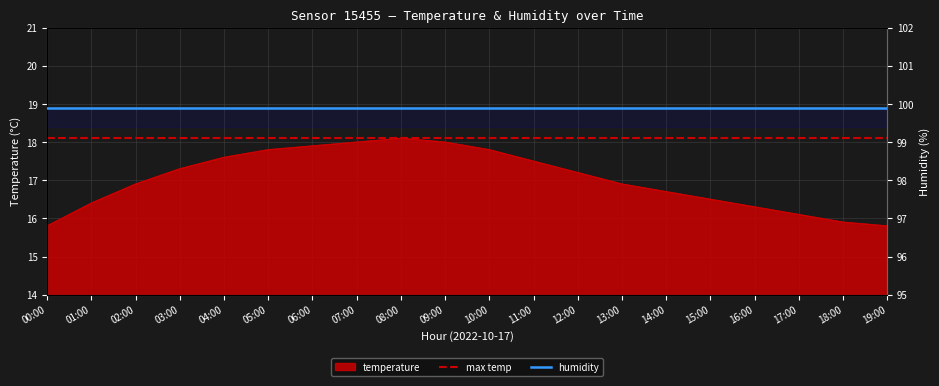

How many values are below 17?

10